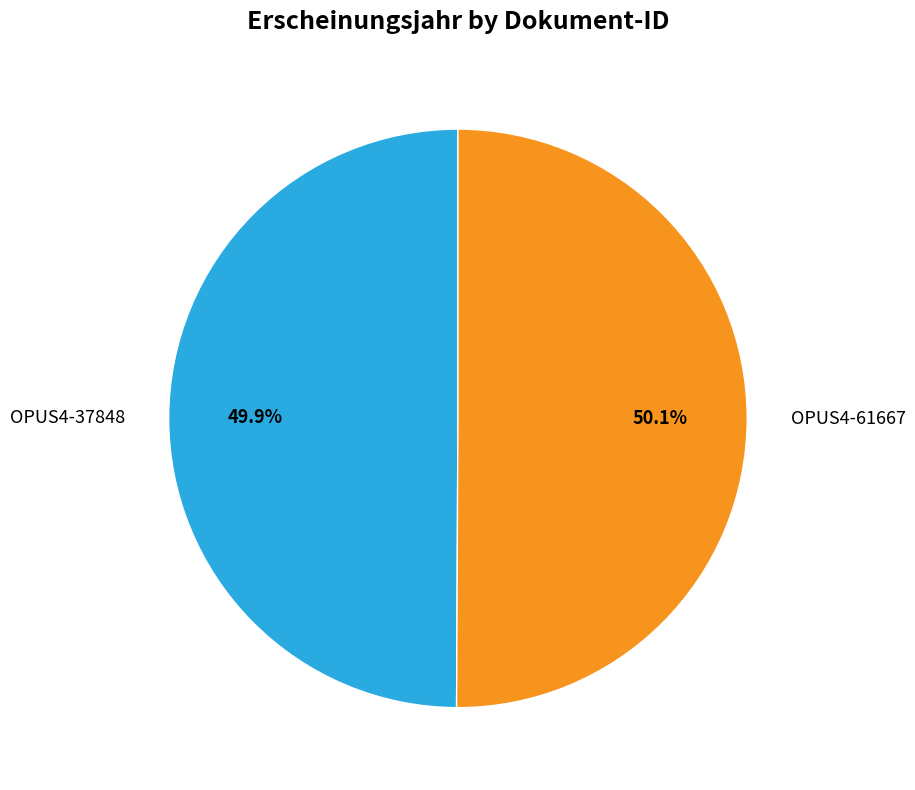

Does any single category account for the majority?

Yes